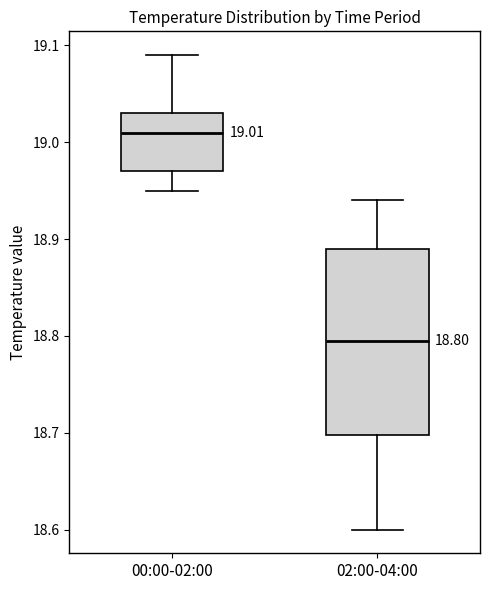

Which box's median line is the lowest?

02:00-04:00